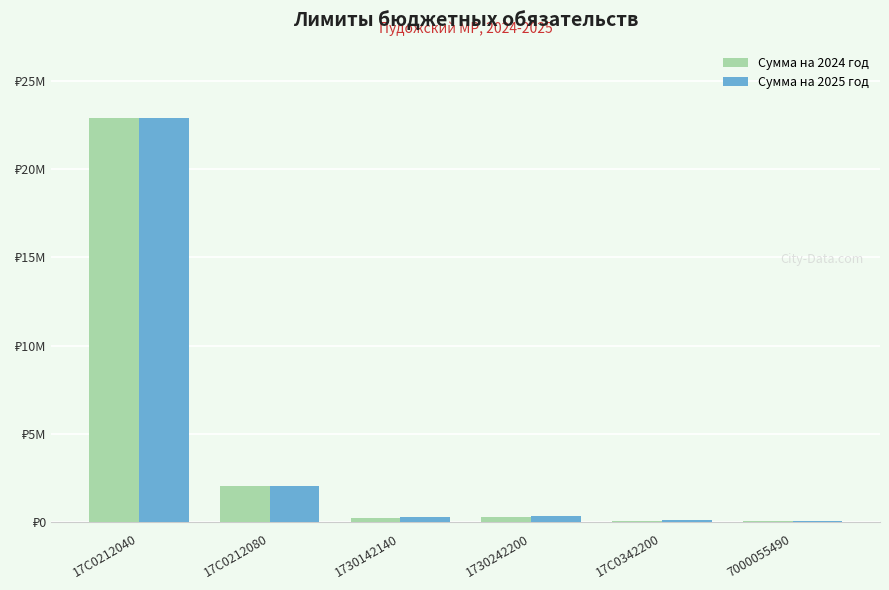

What are all the series names shown in the legend?

Сумма на 2024 год, Сумма на 2025 год